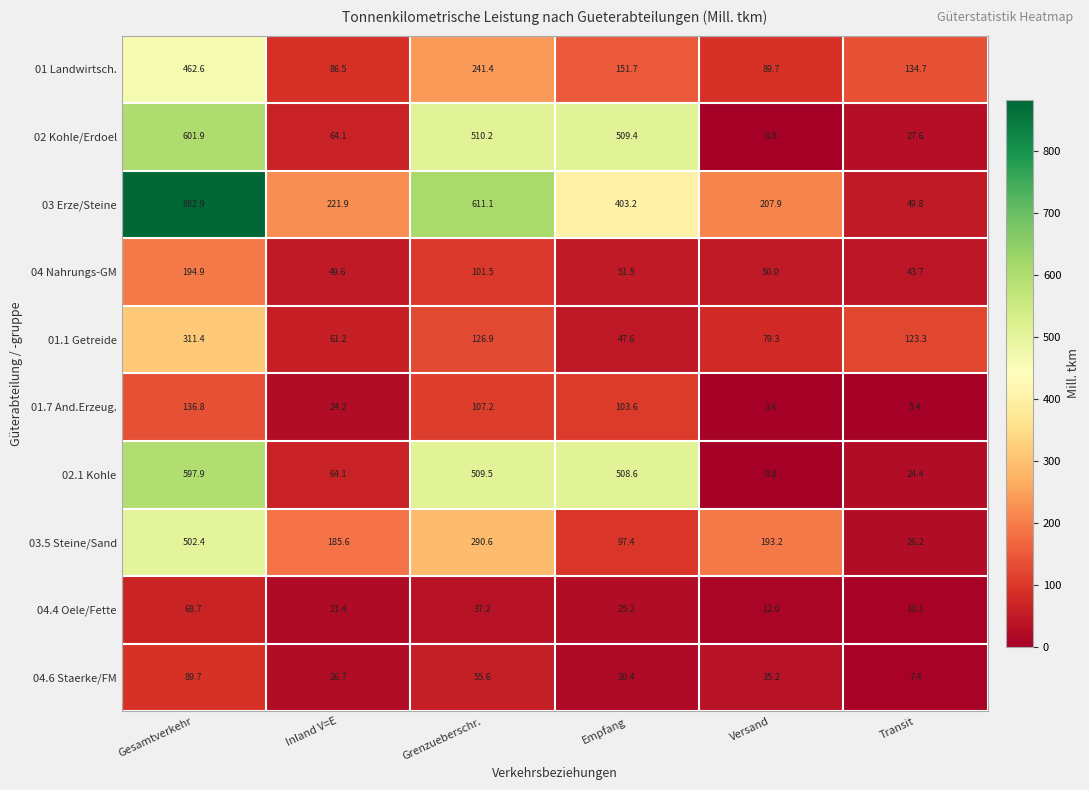

Which series has the largest total across all categories?

03 Erze/Steine